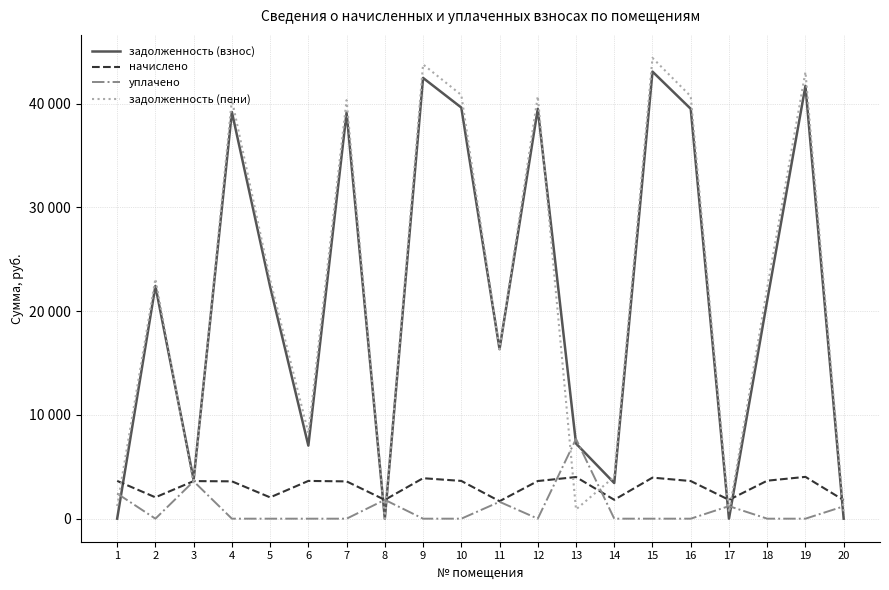

Is the value of начислено at 18 greater than the value of задолженность (взнос) at 9?

No